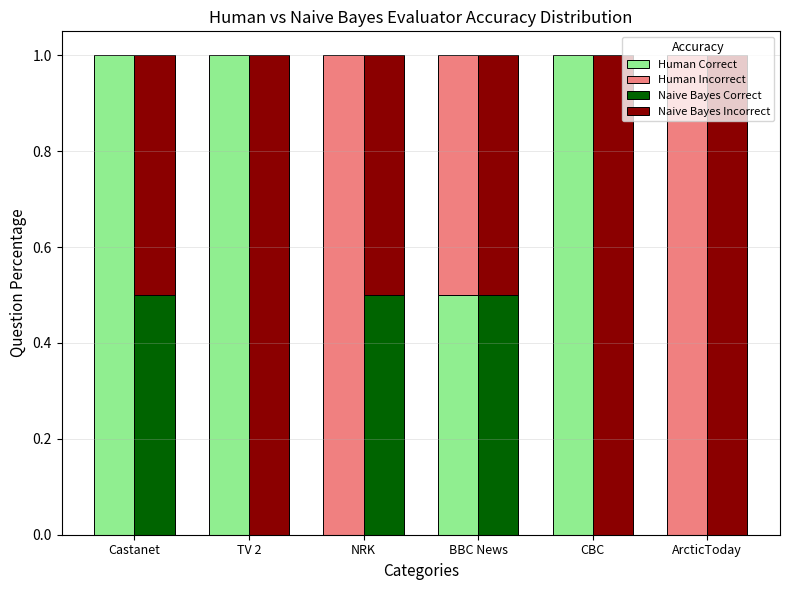

What is the highest value of the Human Incorrect series?

1.0